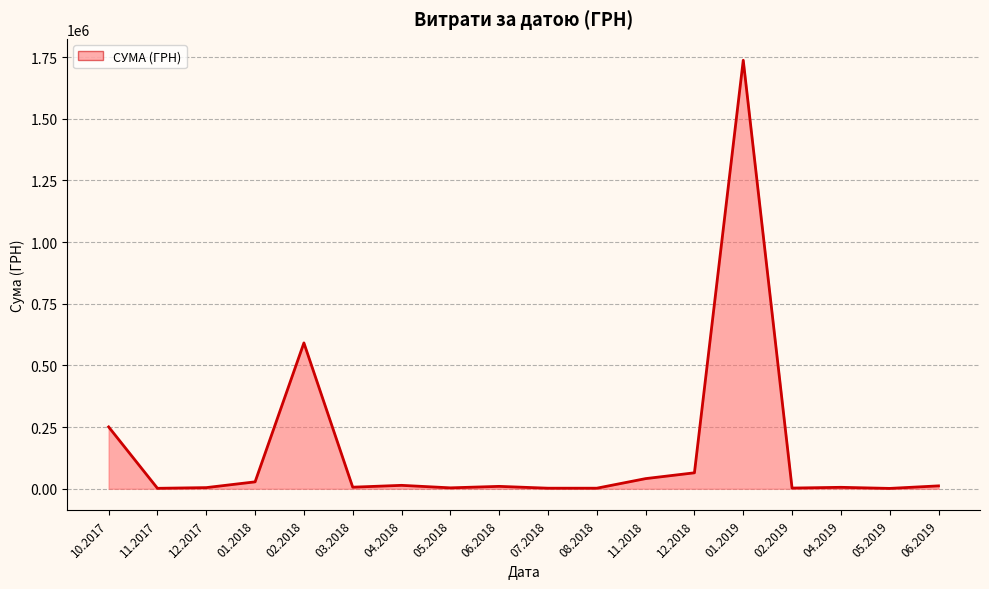

What is the change in value from 07.2018 to 12.2018?

+62400.0